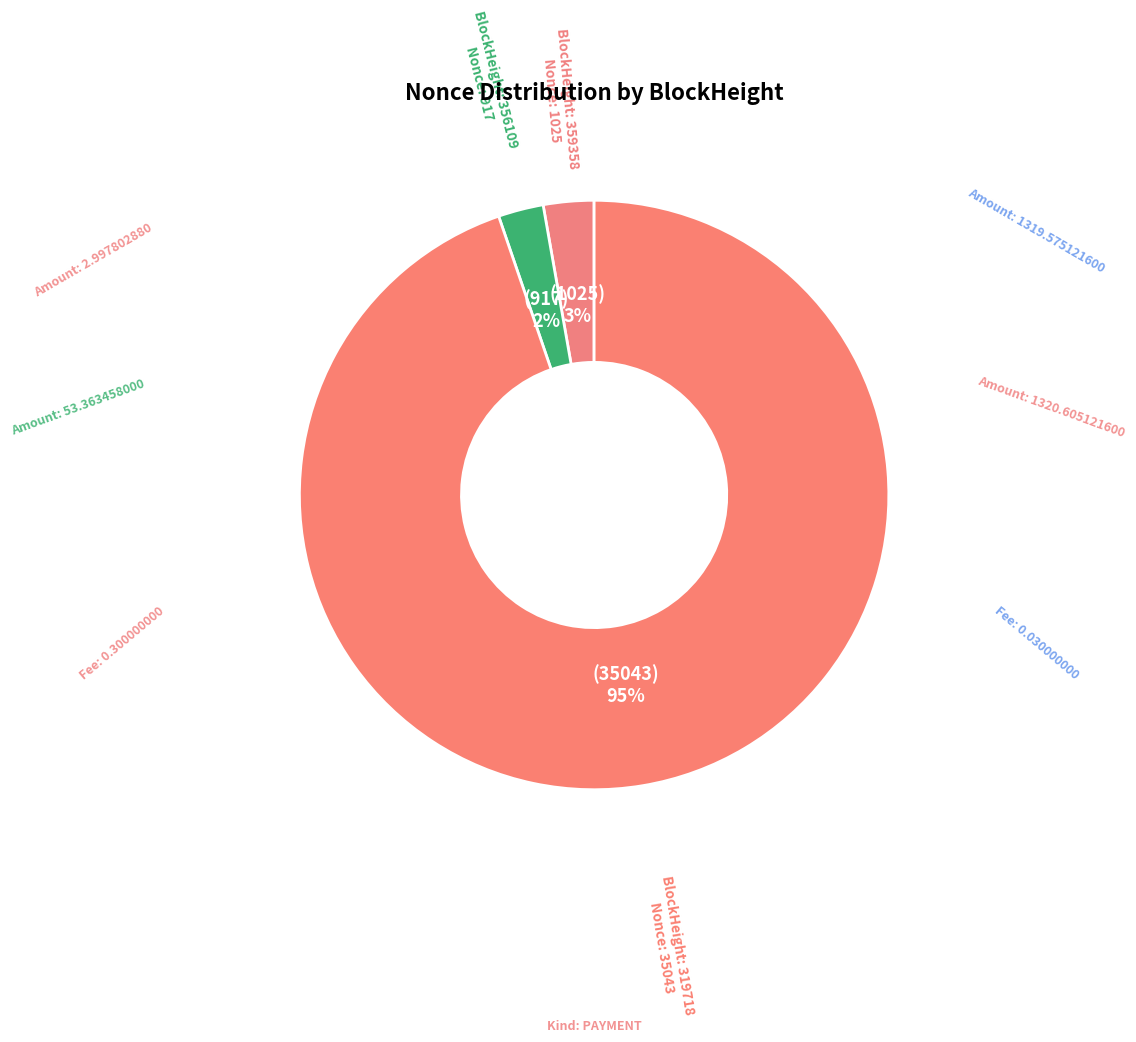

Which slice is the largest?

319718